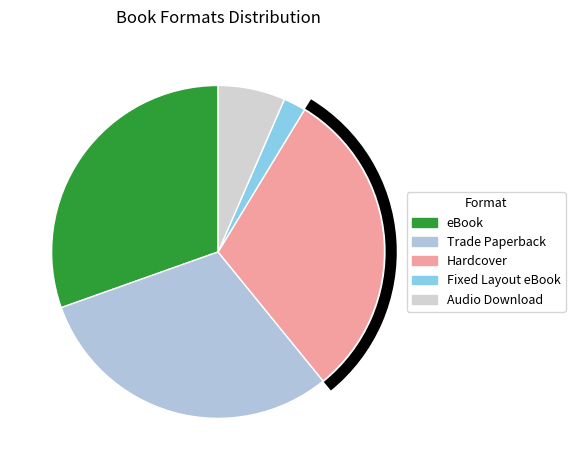

Is eBook the majority of the pie?

No